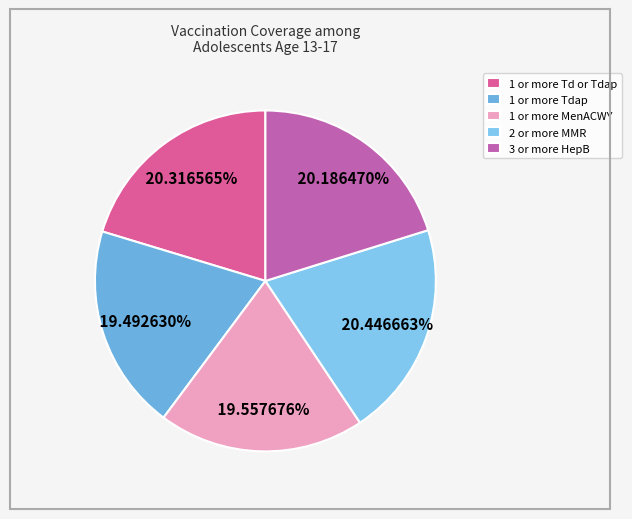

Does any single category account for the majority?

No